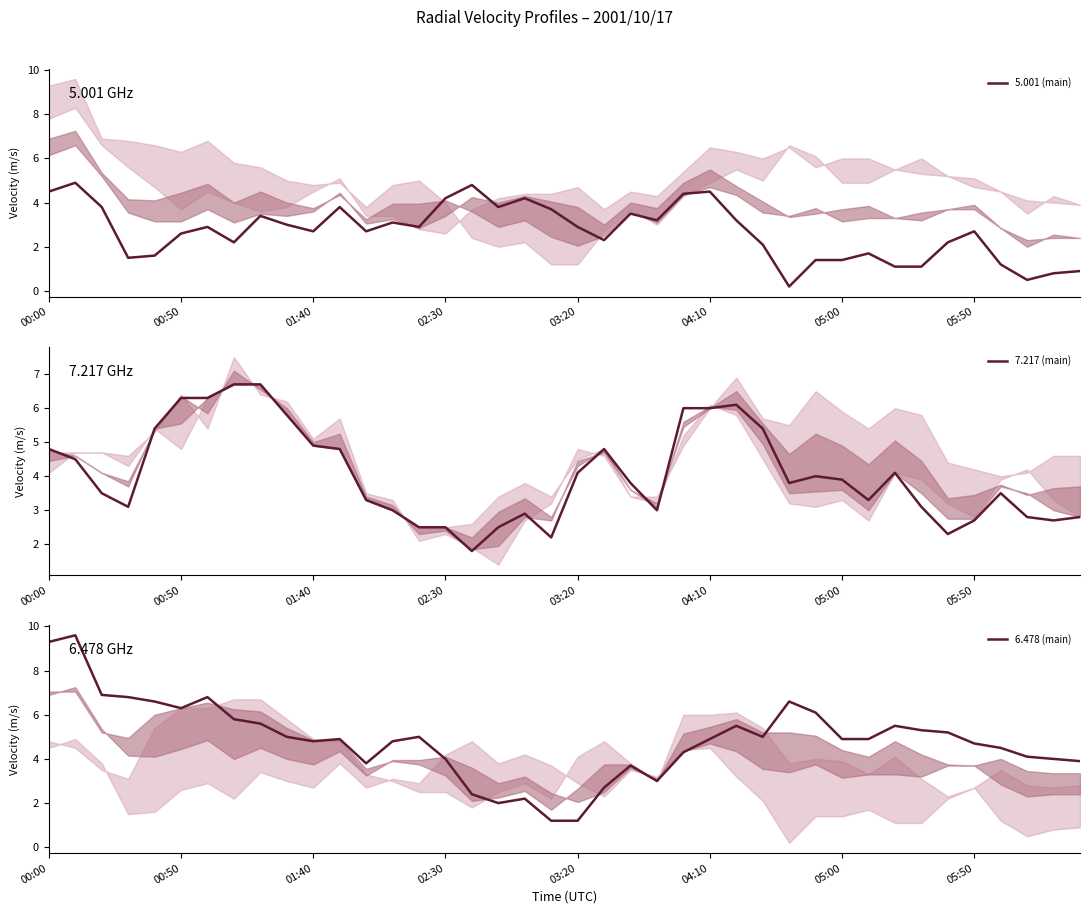

What is the highest value of the 5.001 (main) series?

4.9